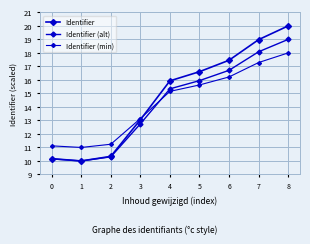

At which category is the sum across all series the highest?

8